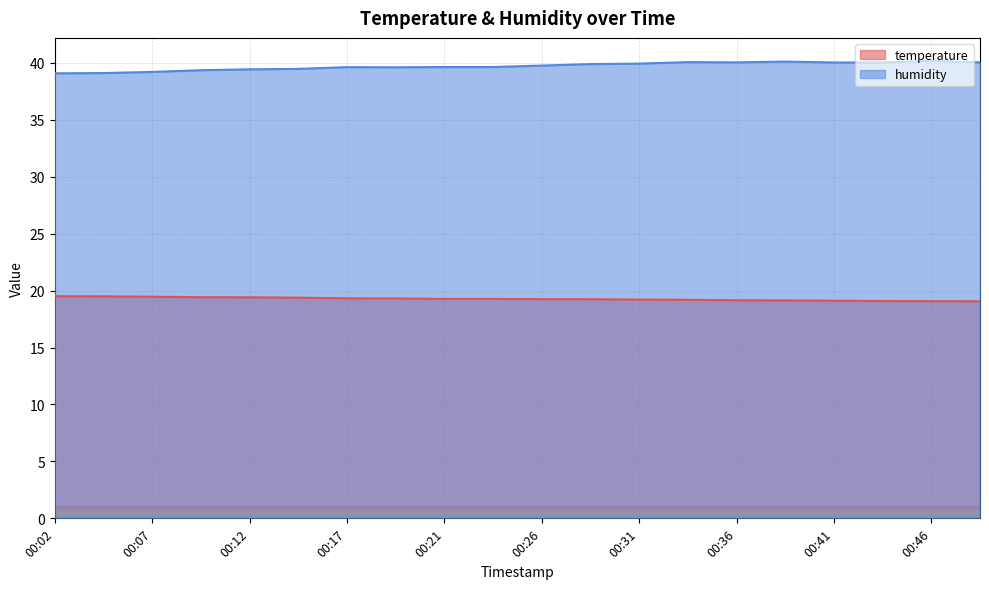

How many series are shown in this chart?

2